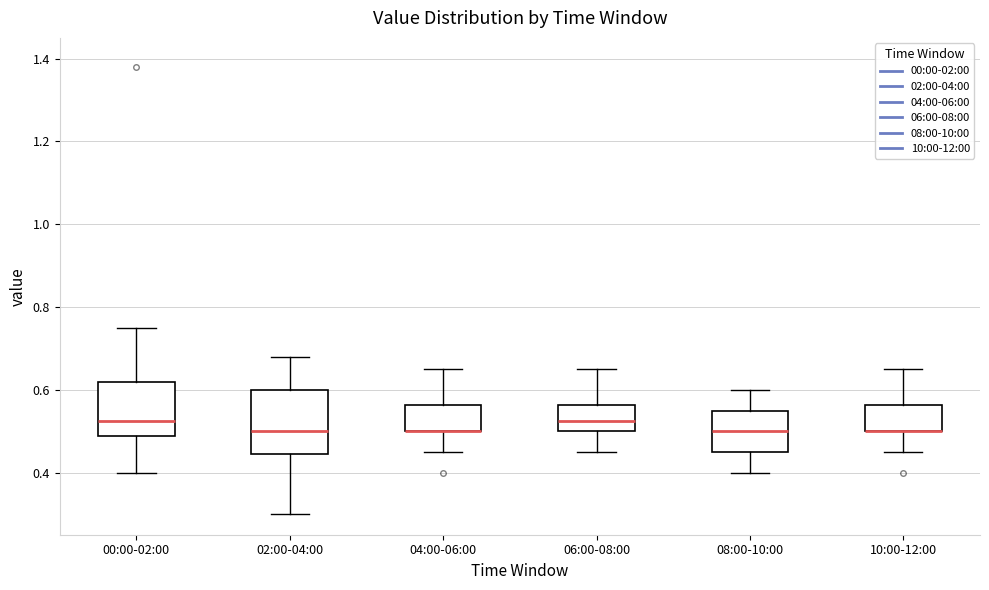

Reading left to right, read every box against the y-axis: the position of its median line, the range the box covers, and the ends of its whiskers. The values are not printed on the chart, so give them approximately, as read against the axis.

00:00-02:00: median 0.52, box 0.48 to 0.62, whiskers 0.40 to 0.76
02:00-04:00: median 0.50, box 0.44 to 0.60, whiskers 0.30 to 0.68
04:00-06:00: median 0.50 (drawn on the box's lower edge), box 0.50 to 0.56, whiskers 0.46 to 0.66
06:00-08:00: median 0.52, box 0.50 to 0.56, whiskers 0.46 to 0.66
08:00-10:00: median 0.50, box 0.46 to 0.56, whiskers 0.40 to 0.60
10:00-12:00: median 0.50 (drawn on the box's lower edge), box 0.50 to 0.56, whiskers 0.46 to 0.66